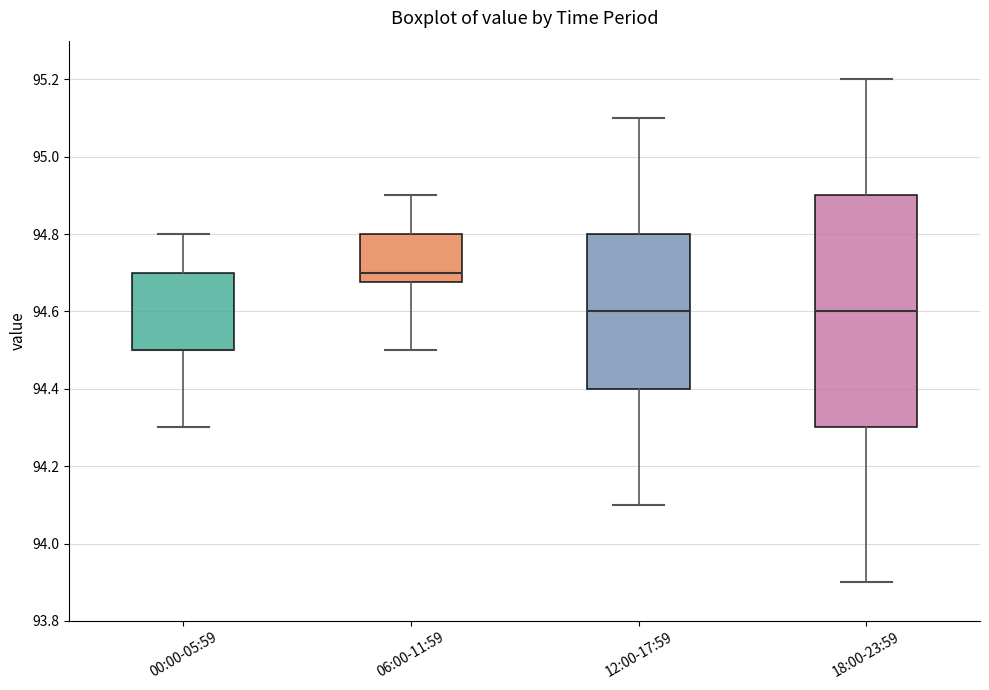

Which box is the tallest, from its lower edge to its upper edge?

18:00-23:59